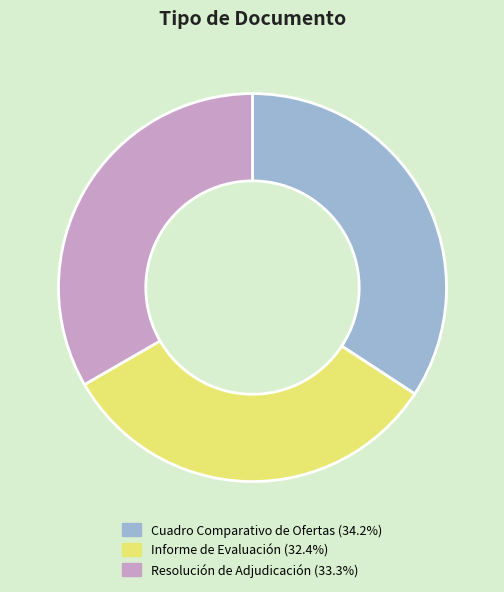

Rank the categories by value from lowest to highest.

Informe de Evaluación, Resolución de Adjudicación, Cuadro Comparativo de Ofertas